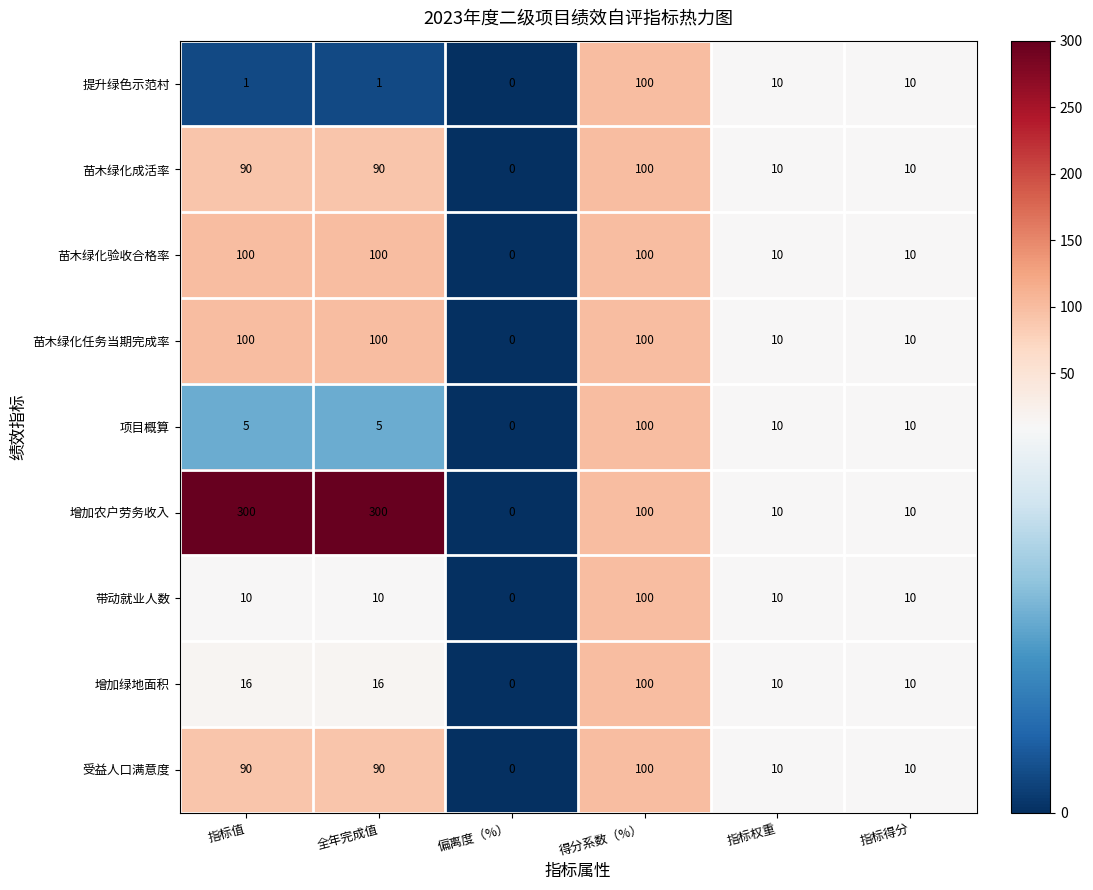

The 苗木绿化验收合格率 series shows 57 at 得分系数（%）. True or false?

False